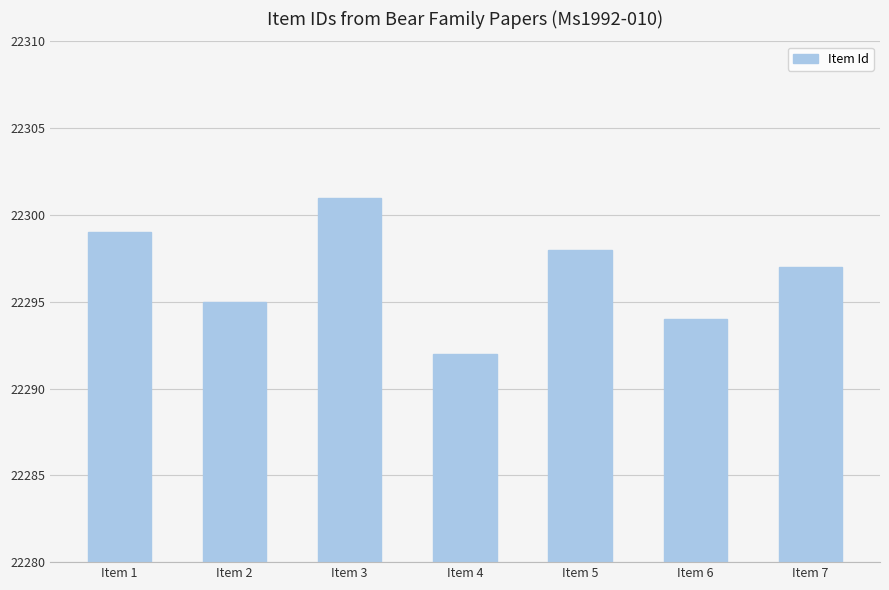

What is the difference between the values at Item 6 and Item 7?

3